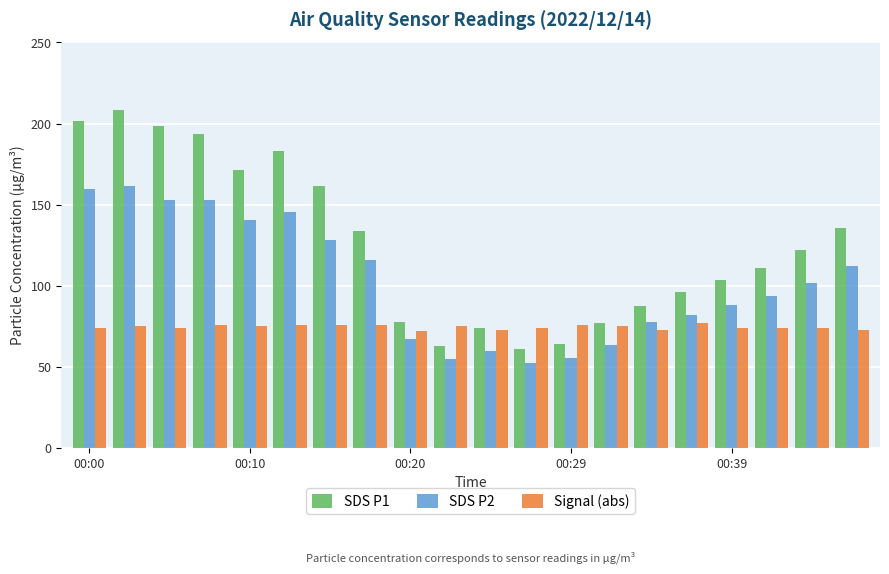

Rank the series by their average value, from lowest to highest.

Signal (abs), SDS P2, SDS P1